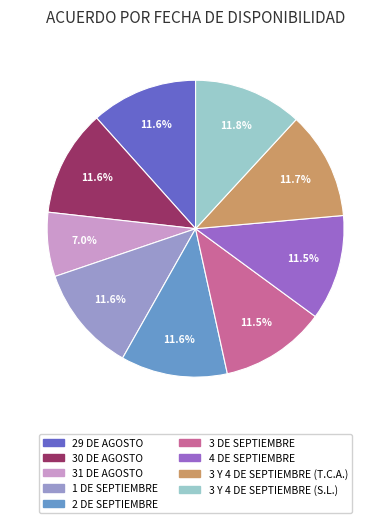

Is there any slice that represents more than half of the pie?

No